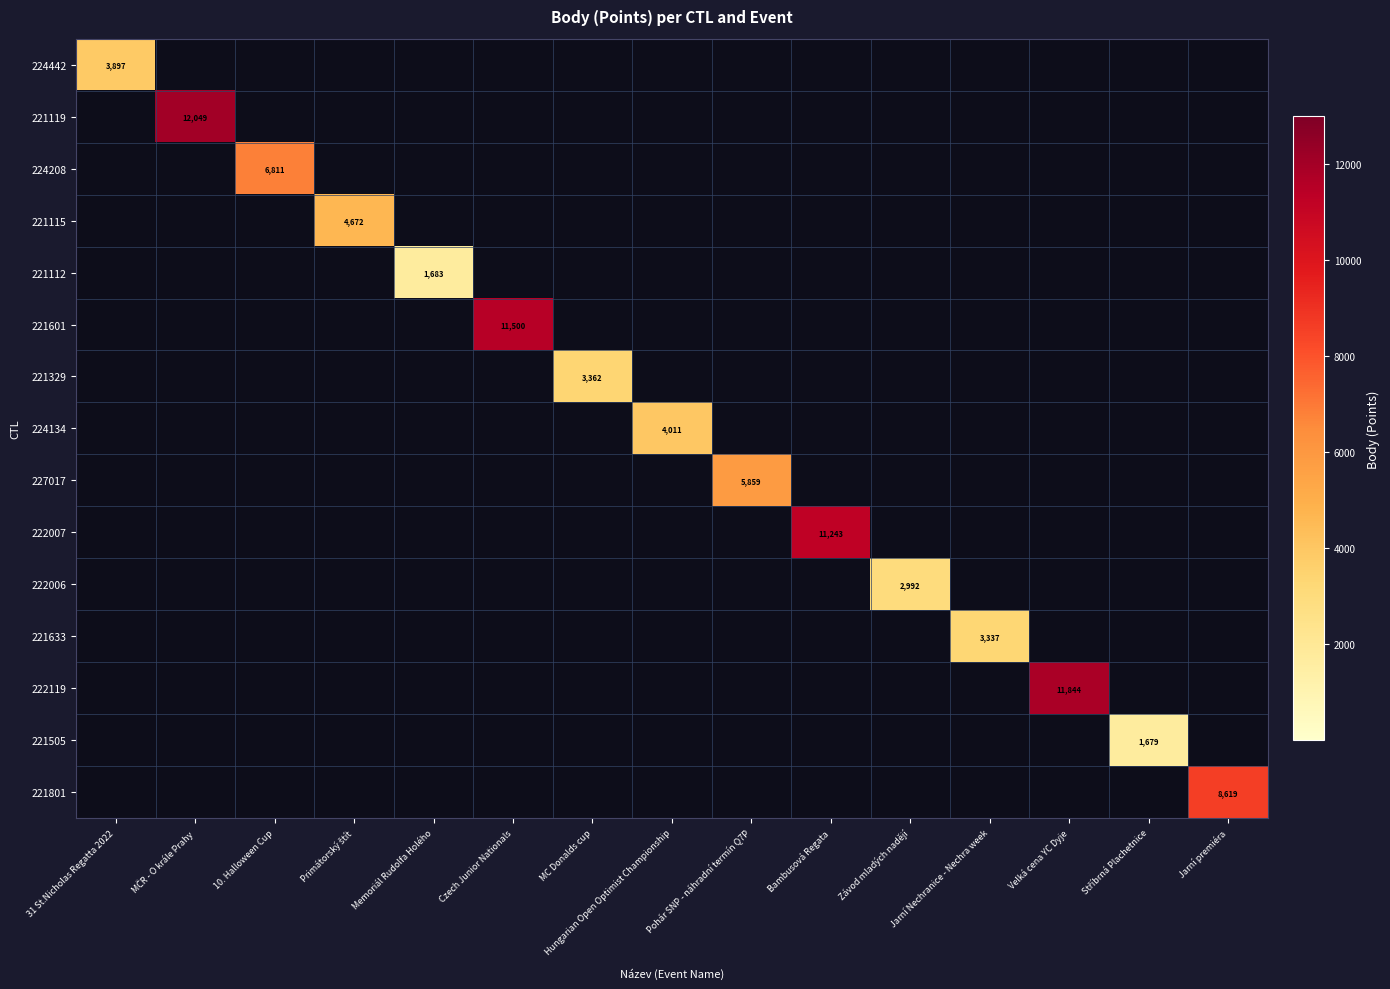

Is the value of 221329 at Jarní Nechranice - Nechra week greater than the value of 221801 at Primátorský štít?

No